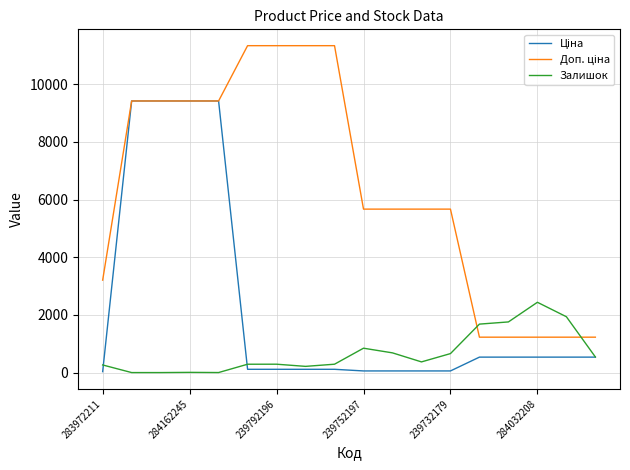

What is the maximum value shown in the chart?

11334.0